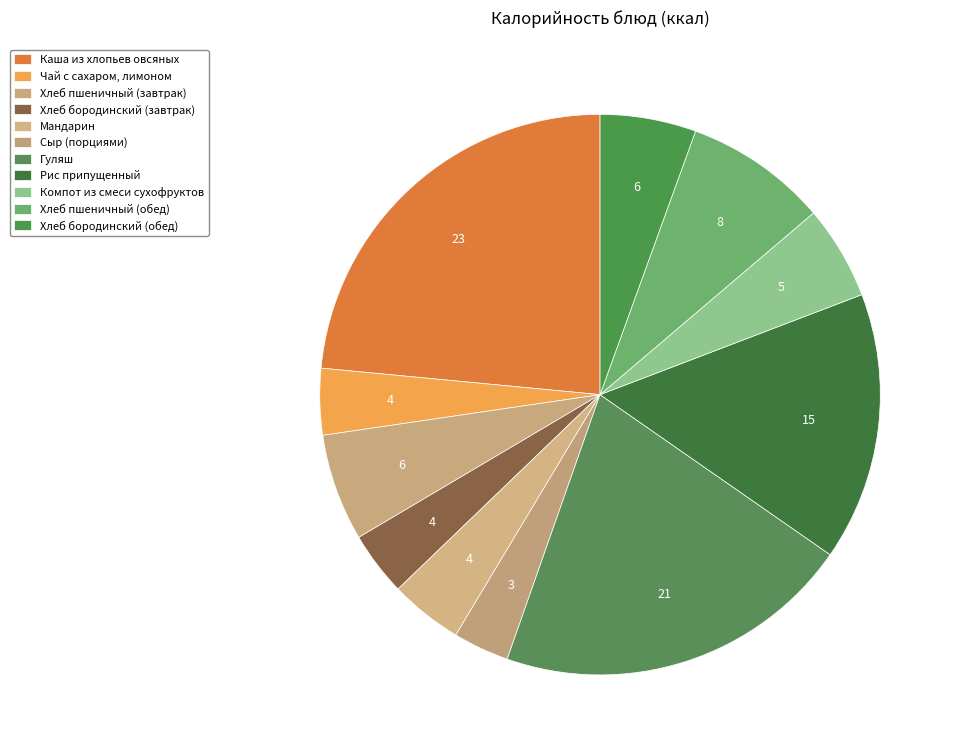

Is there a majority slice in this chart?

No